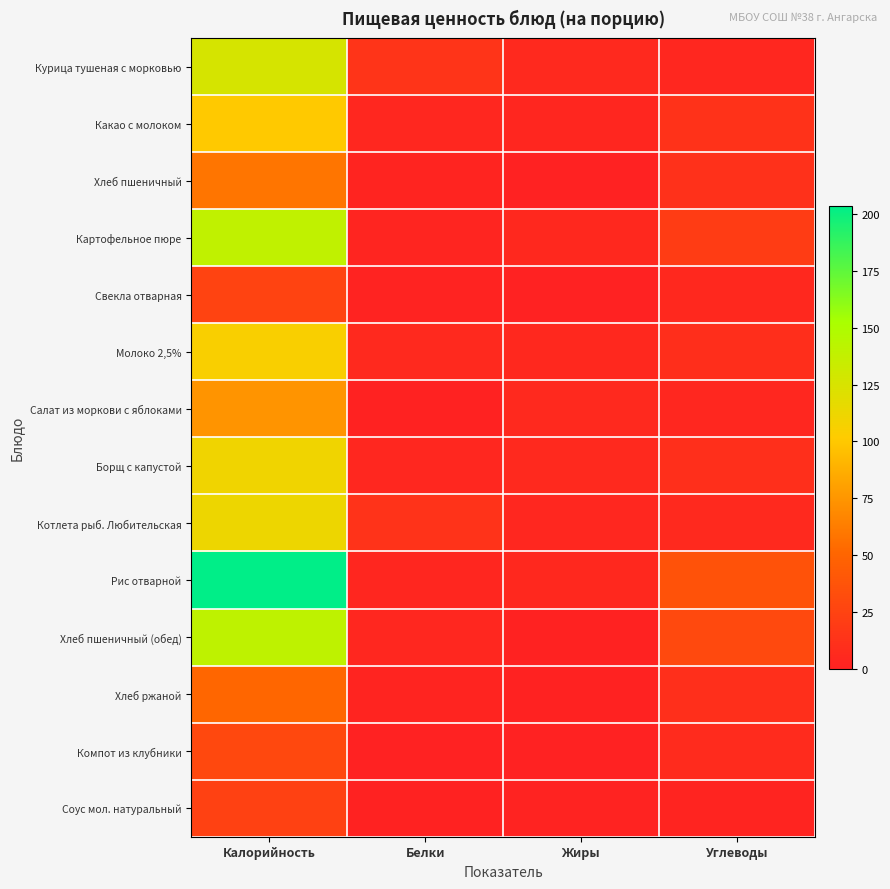

List the series in order of their peak value, highest first.

Рис отварной, Хлеб пшеничный (обед), Картофельное пюре, Курица тушеная с морковью, Котлета рыб. Любительская, Борщ с капустой, Молоко 2,5%, Какао с молоком, Салат из моркови с яблоками, Хлеб пшеничный, Хлеб ржаной, Компот из клубники, Свекла отварная, Соус мол. натуральный